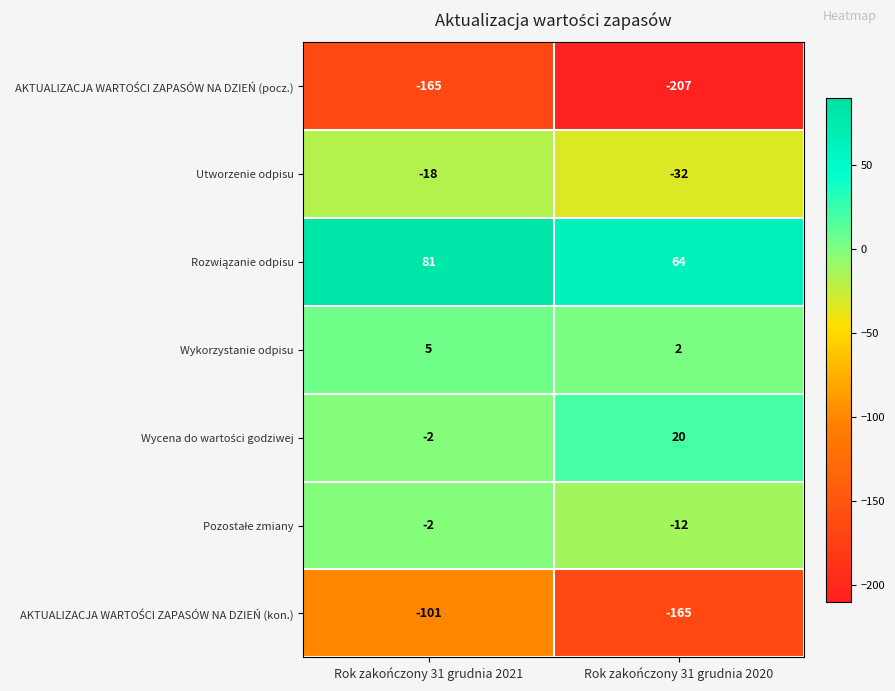

At which category is the sum across all series the highest?

Rok zakończony 31 grudnia 2021